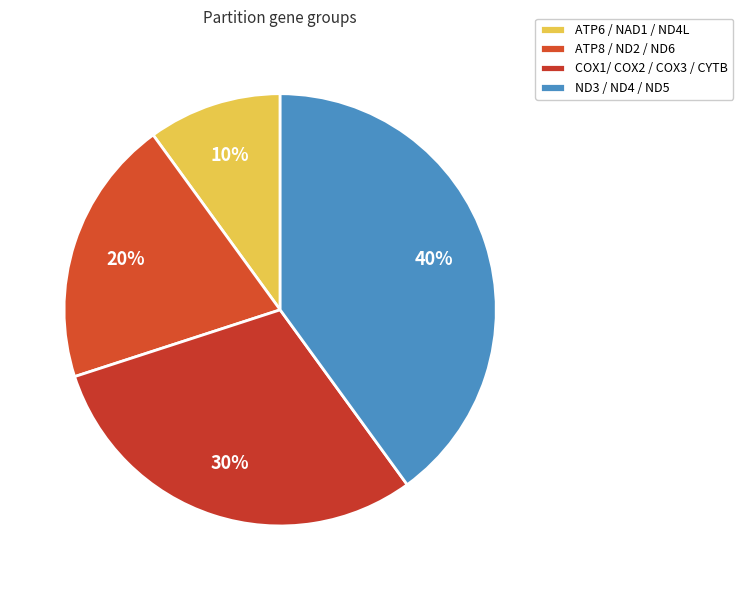

How many slices are in this pie chart?

4